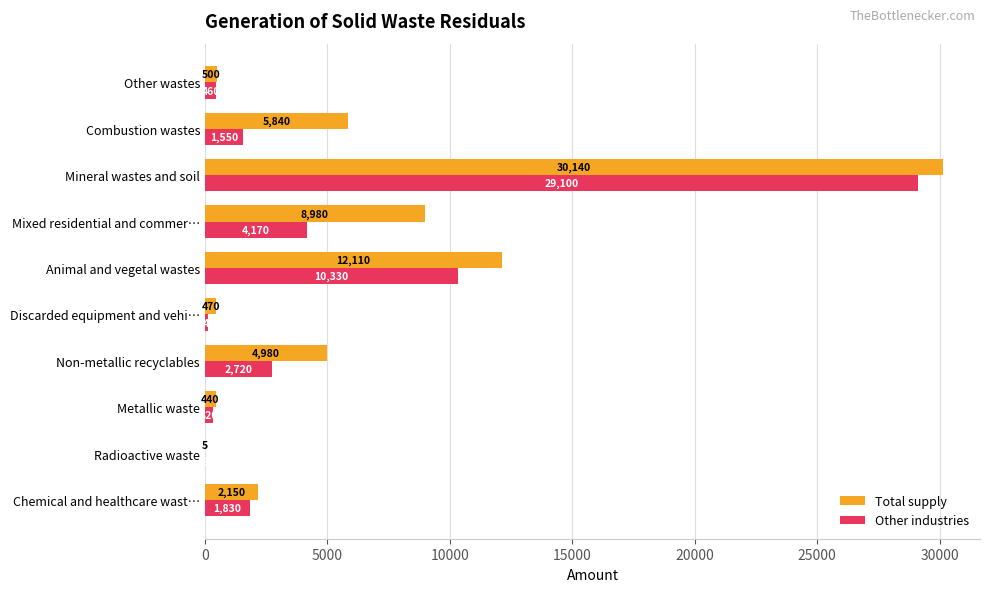

At which category is the sum across all series the highest?

Mineral wastes and soil